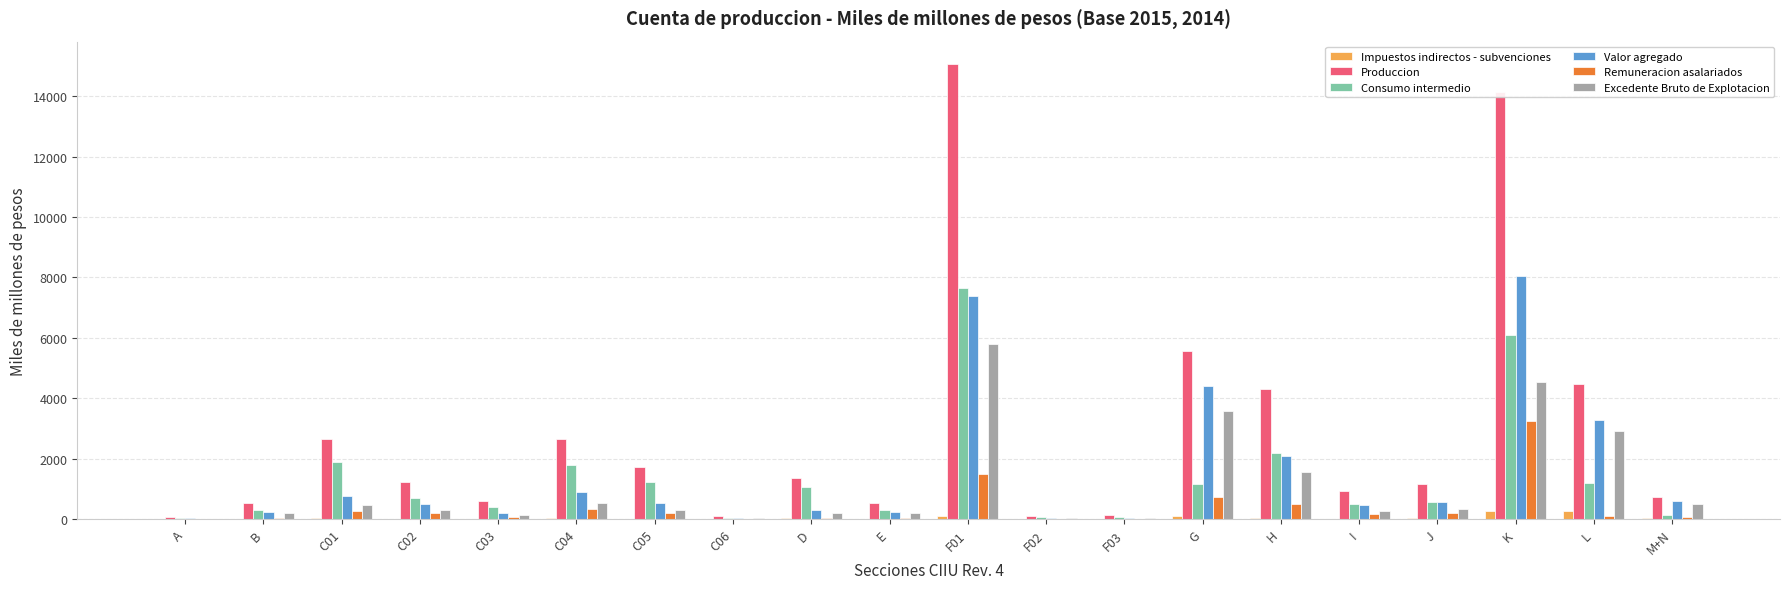

True or false: Produccion has a value of 8994.3 at G.

False